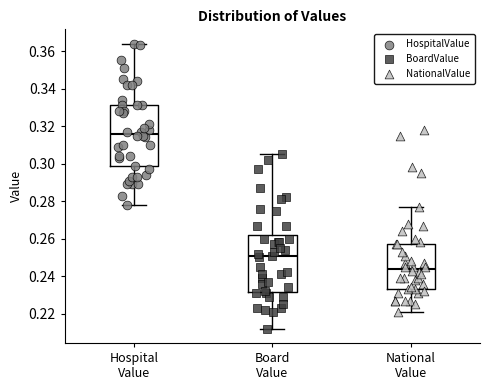

Which box is the tallest, from its lower edge to its upper edge?

Hospital Value